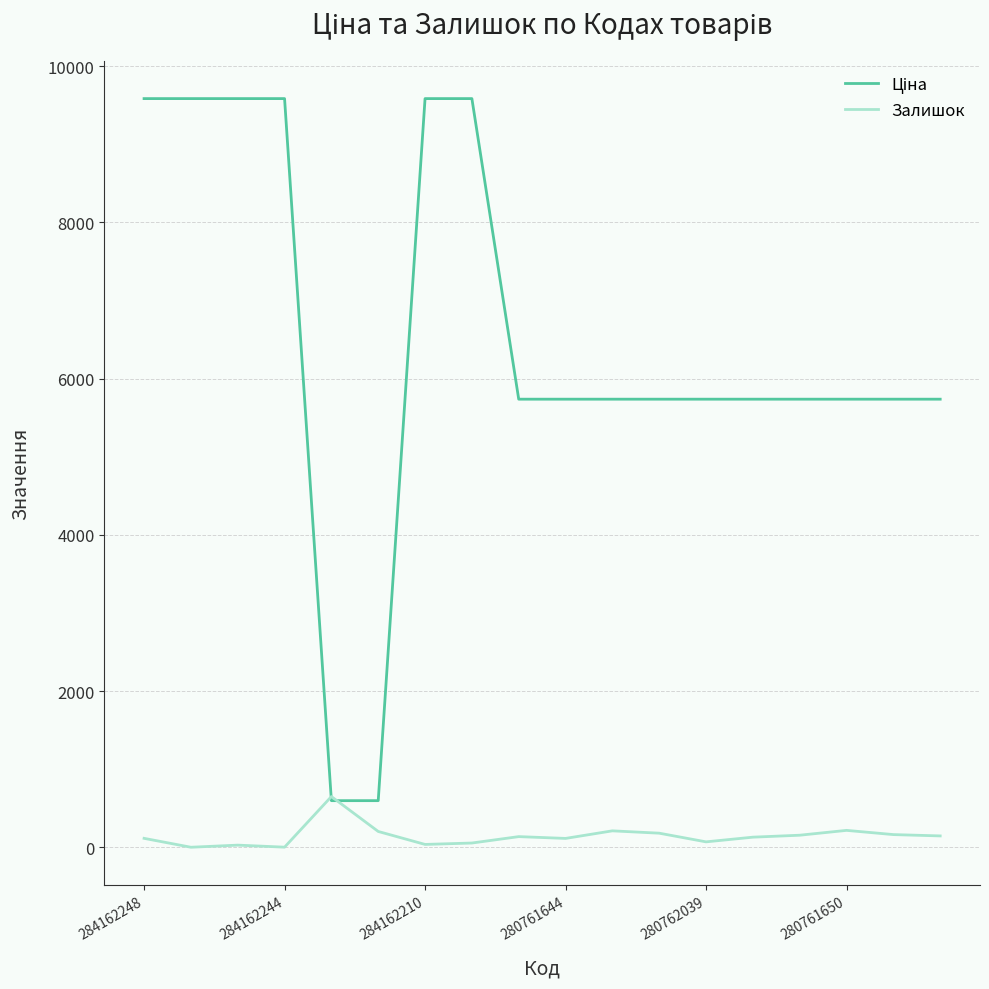

What is the maximum value shown in the chart?

9585.4